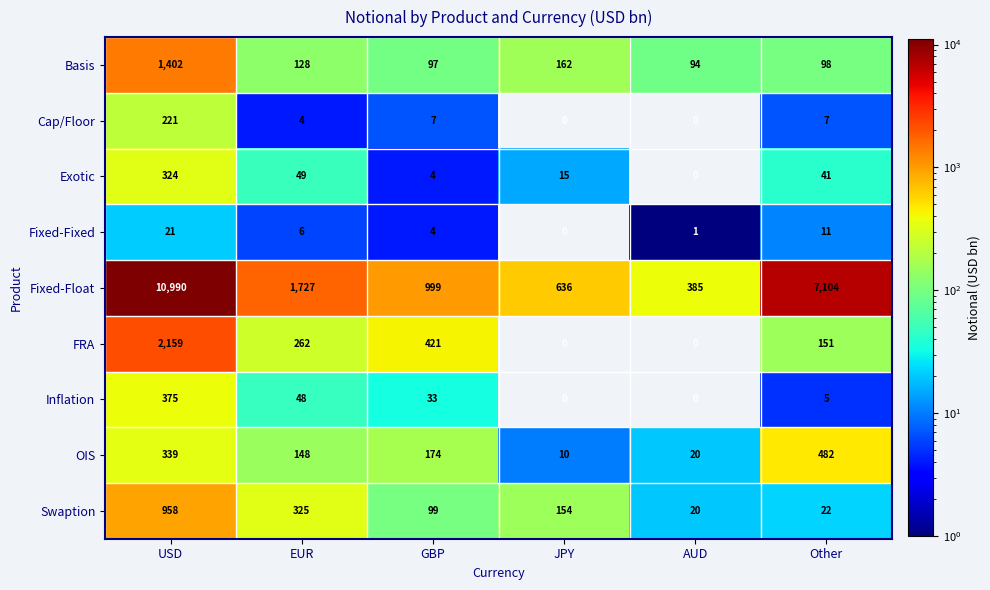

Where is Swaption nearest to the value 489?

EUR